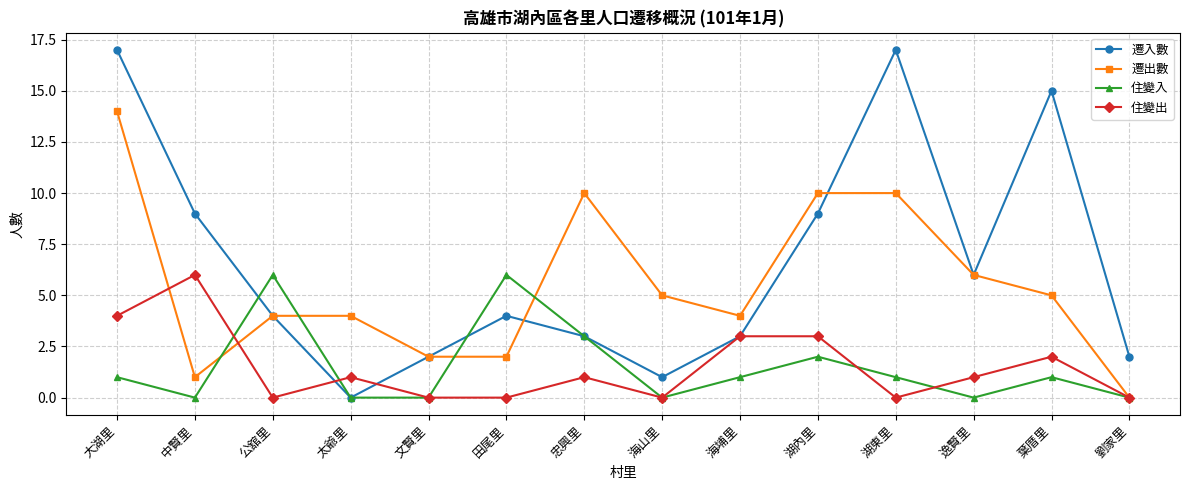

Count the number of data series in this chart.

4